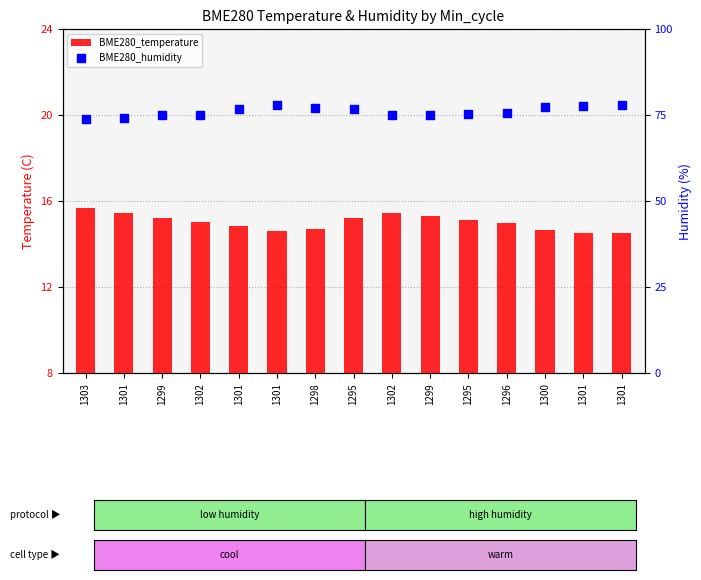

Which series has the largest Y range (max minus min)?

BME280_humidity